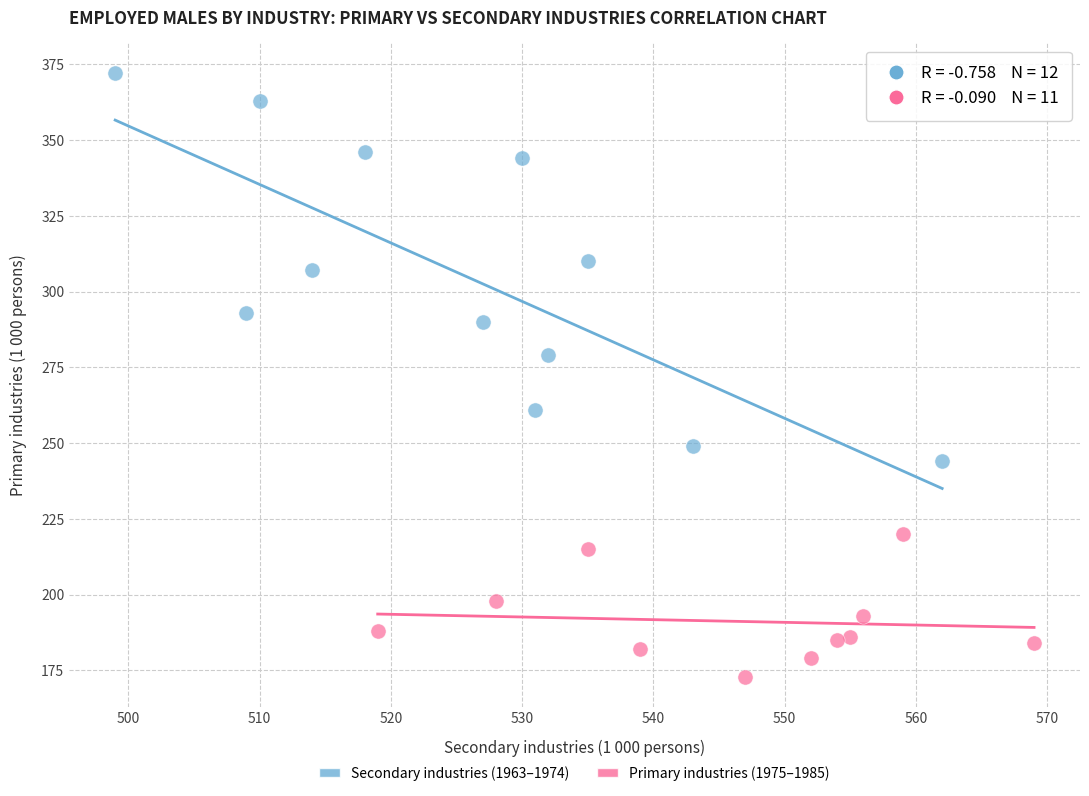

Which series contains the highest Y value?

Secondary industries (1963–1974)